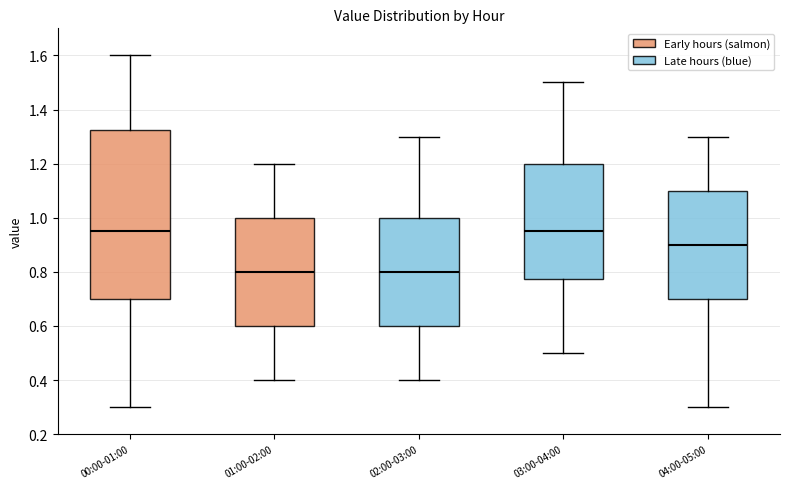

Reading left to right, transcribe this box plot: for each box, give where its median line is, the range the box spans, and where its two whiskers end, as read against the y-axis. The values are not printed on the chart, so give them approximately, as read against the axis.

00:00-01:00: median 0.96, box 0.70 to 1.32, whiskers 0.30 to 1.60
01:00-02:00: median 0.80, box 0.60 to 1.00, whiskers 0.40 to 1.20
02:00-03:00: median 0.80, box 0.60 to 1.00, whiskers 0.40 to 1.30
03:00-04:00: median 0.96, box 0.78 to 1.20, whiskers 0.50 to 1.50
04:00-05:00: median 0.90, box 0.70 to 1.10, whiskers 0.30 to 1.30